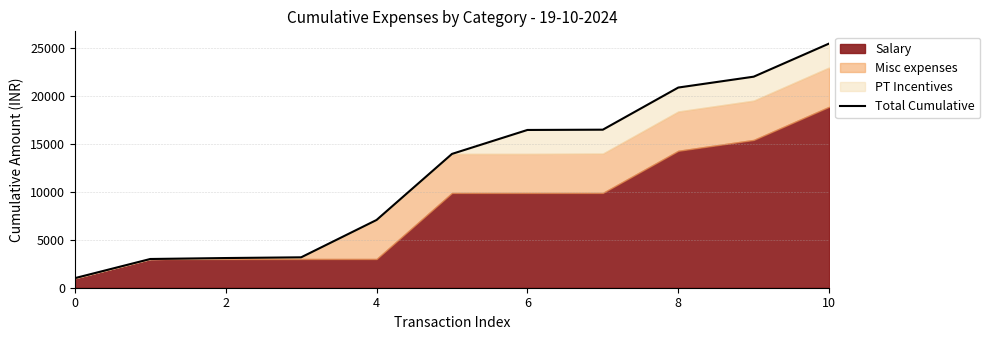

What is the label of the 2nd point from the left?

2